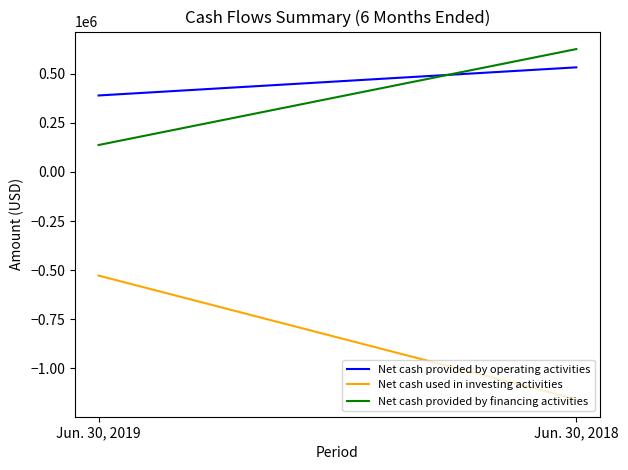

What are all the series names shown in the legend?

Net cash provided by operating activities, Net cash used in investing activities, Net cash provided by financing activities